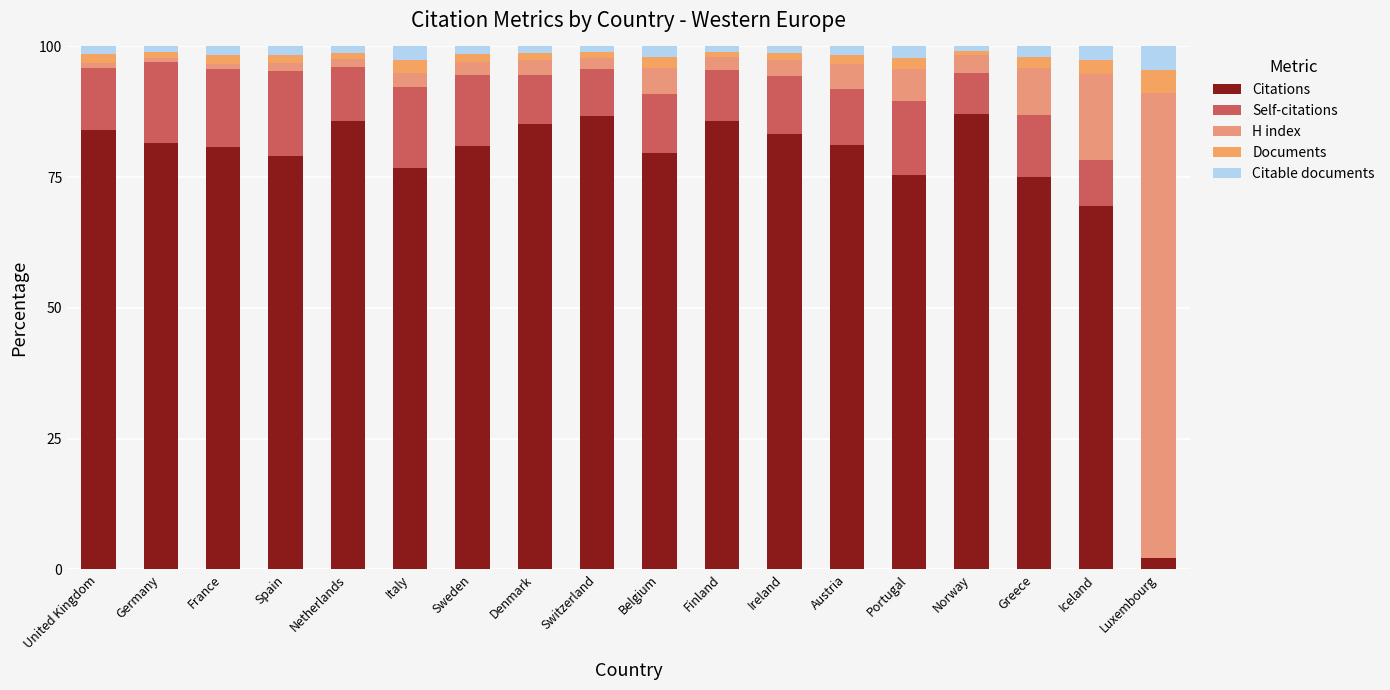

Is it true that H index equals 2.7 at Denmark?

True